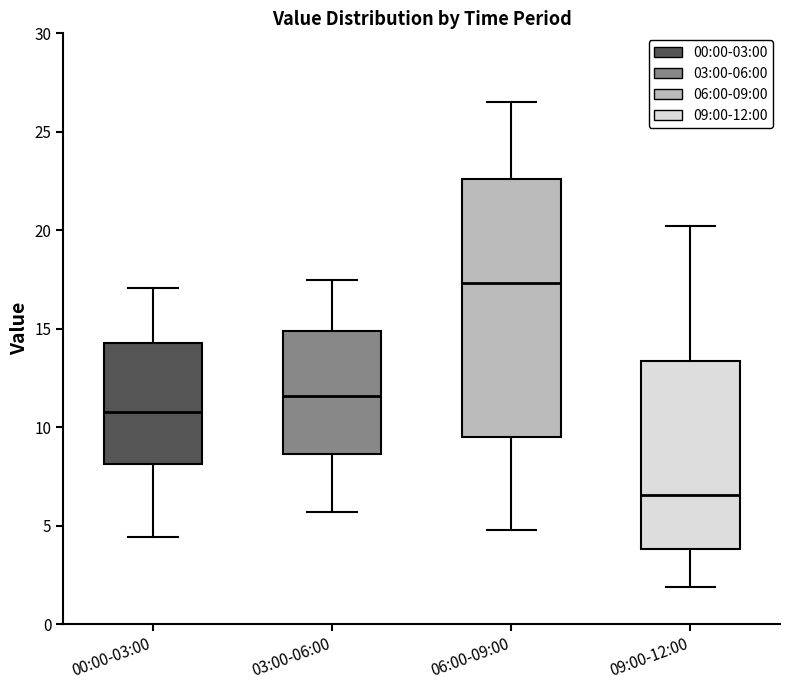

Reading left to right, read every box against the y-axis: the position of its median line, the range the box covers, and the ends of its whiskers. The values are not printed on the chart, so give them approximately, as read against the axis.

00:00-03:00: median 11.0, box 8.0 to 14.5, whiskers 4.5 to 17.0
03:00-06:00: median 11.5, box 8.5 to 15.0, whiskers 5.5 to 17.5
06:00-09:00: median 17.5, box 9.5 to 22.5, whiskers 5.0 to 26.5
09:00-12:00: median 6.5, box 4.0 to 13.5, whiskers 2.0 to 20.0